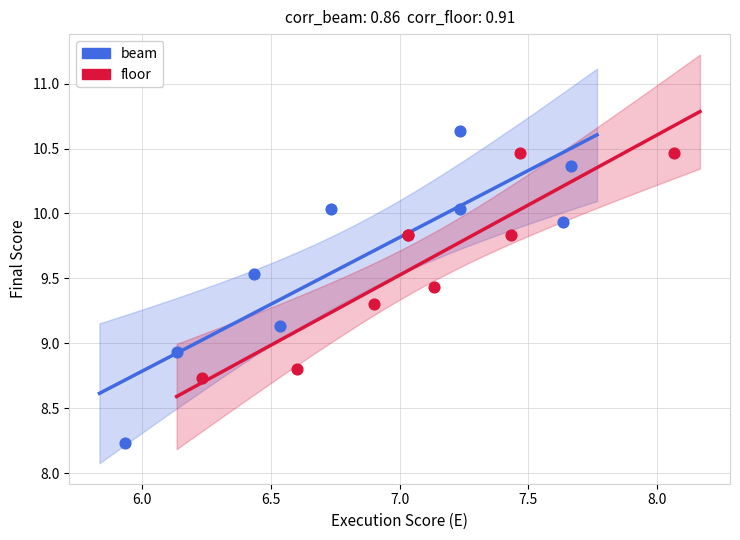

Which series reaches the minimum Y coordinate?

beam